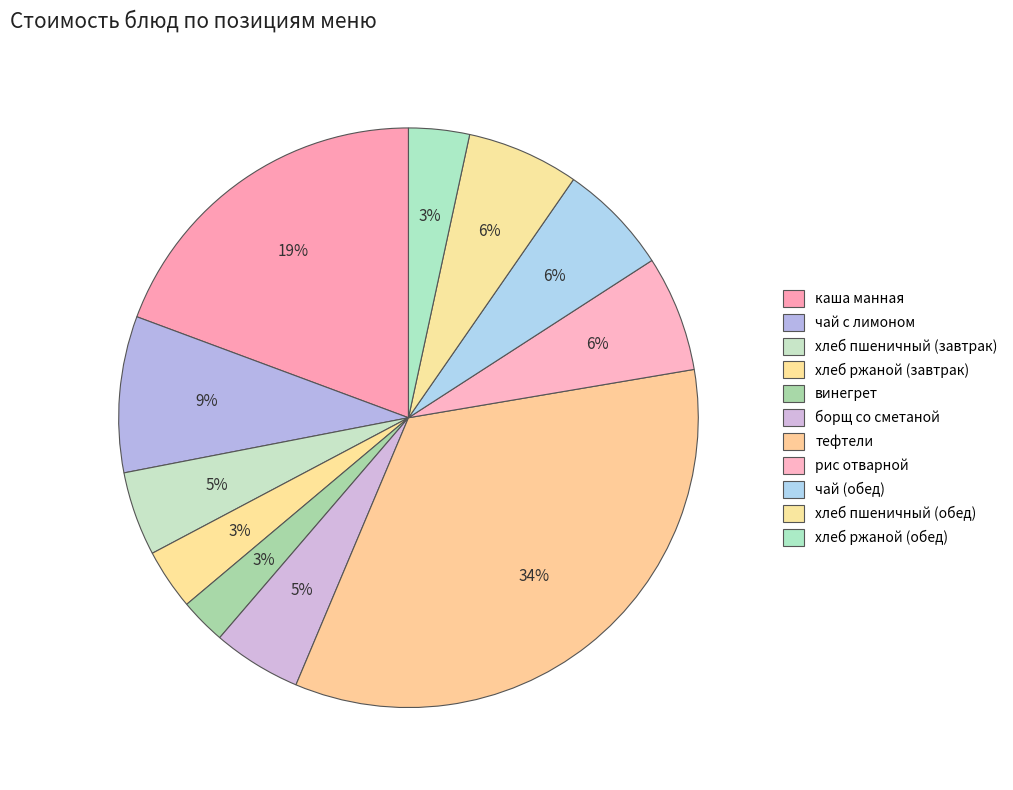

To the nearest percent, what is the difference between the largest and smallest slice percentages?

31%